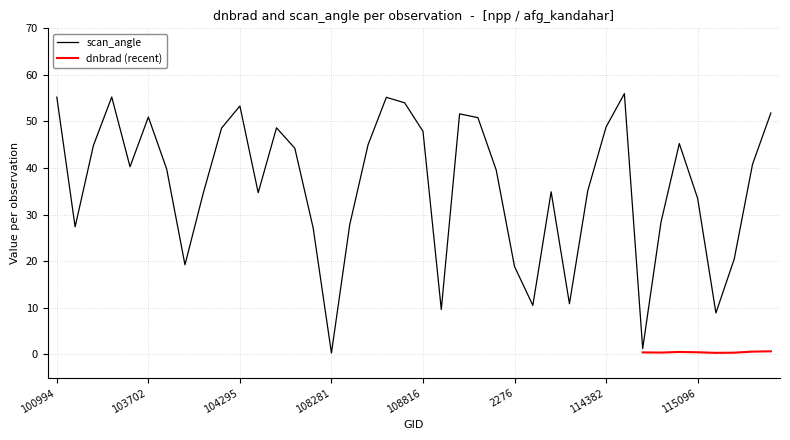

Is it true that the value at 2933 is 16.4?

False